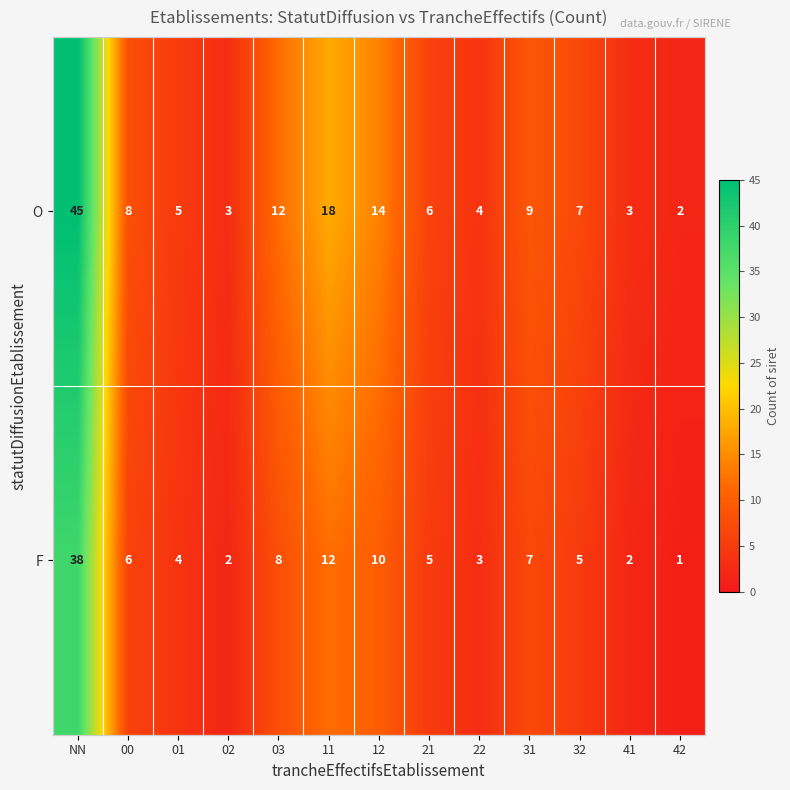

What is the difference between the maximum and second lowest values in the F series?

36